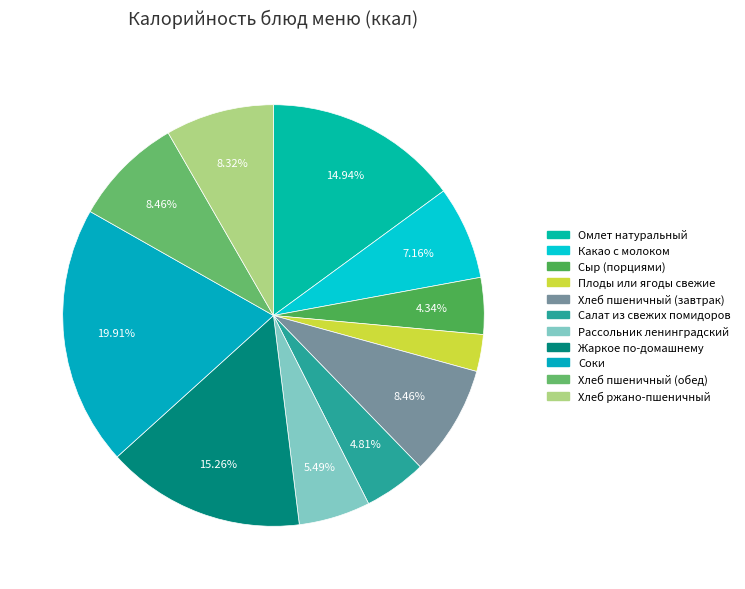

To the nearest percent, what percentage of the pie is Рассольник ленинградский?

5%